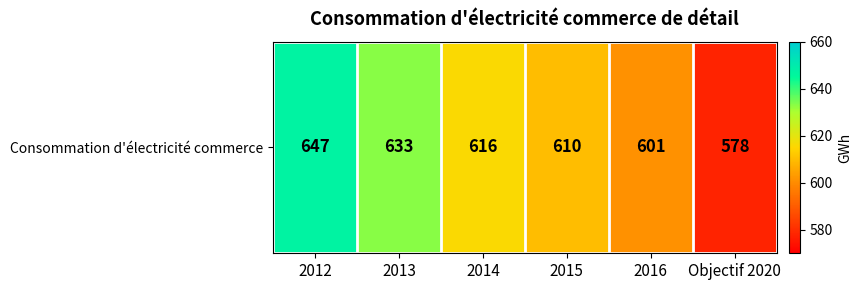

Reading right to left, what are all the values shown in this chart?

578	601	610	616	633	647